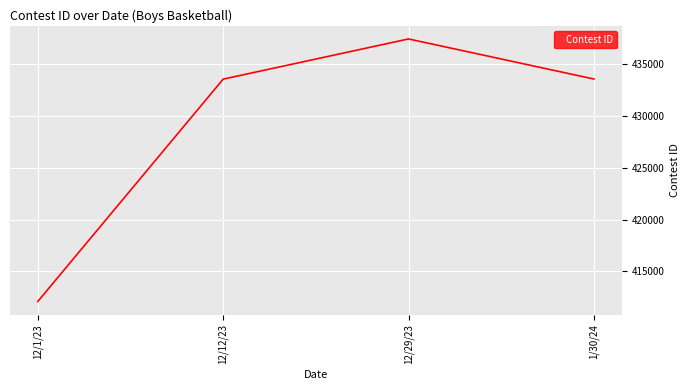

Approximately how many times larger is the value at 12/29/23 compared to 12/1/23?

1.1